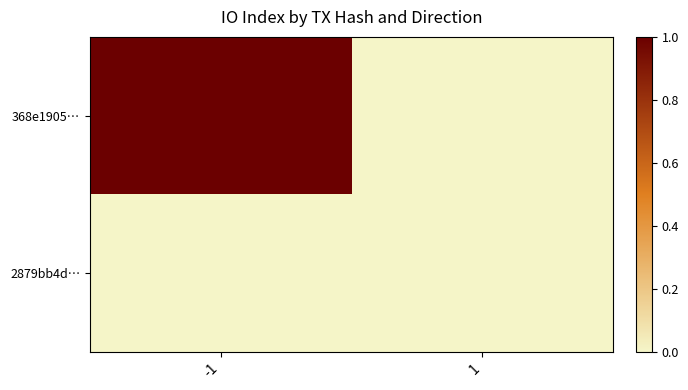

Reading left to right, extract all data points from this chart.

368e1905…: -1=1	1=0
2879bb4d…: -1=0	1=0